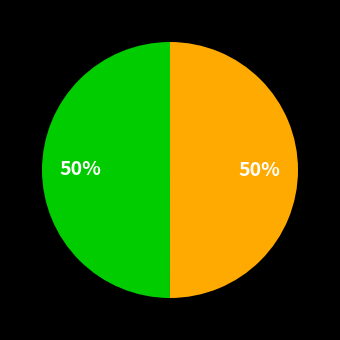

To the nearest percent, what is the average slice percentage?

50%